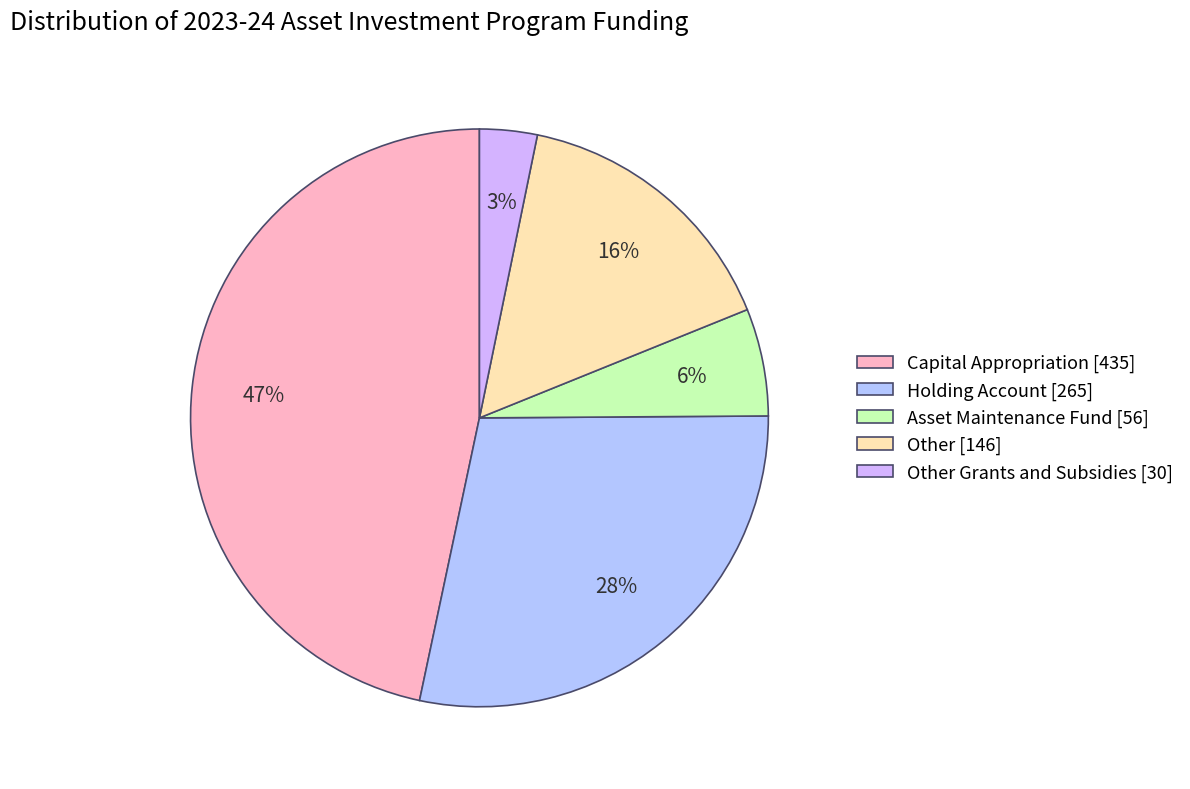

Rank the categories by value from lowest to highest.

Other Grants and Subsidies [30], Asset Maintenance Fund [56], Other [146], Holding Account [265], Capital Appropriation [435]